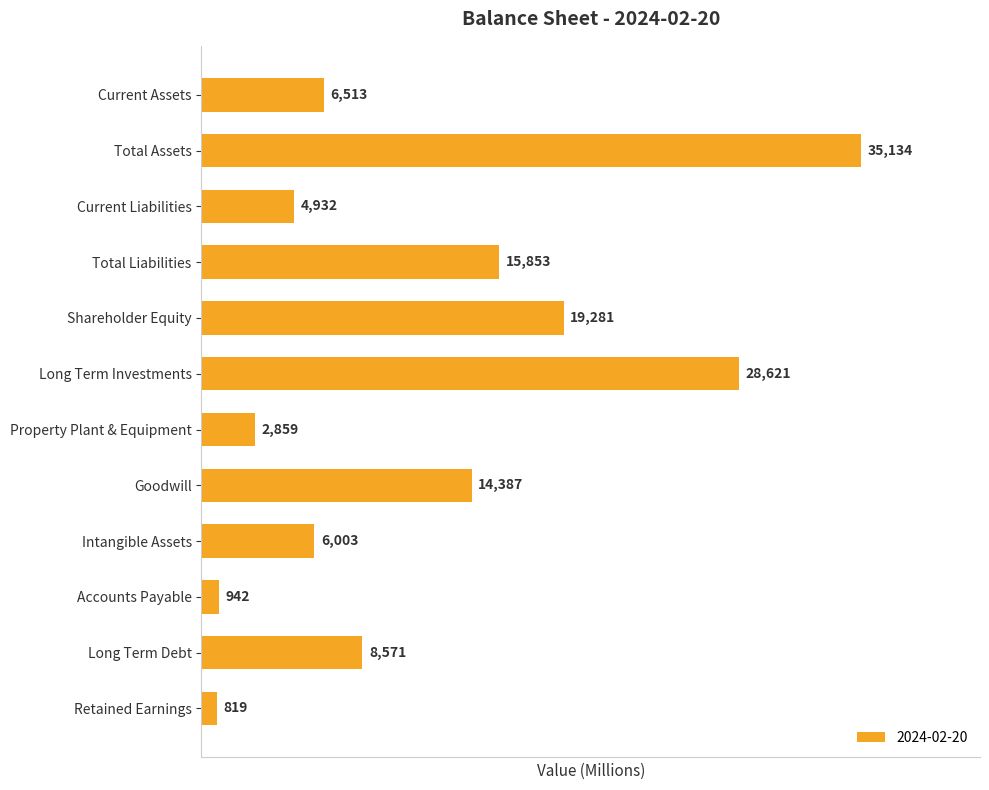

Is it true that the value at Accounts Payable is 942?

True